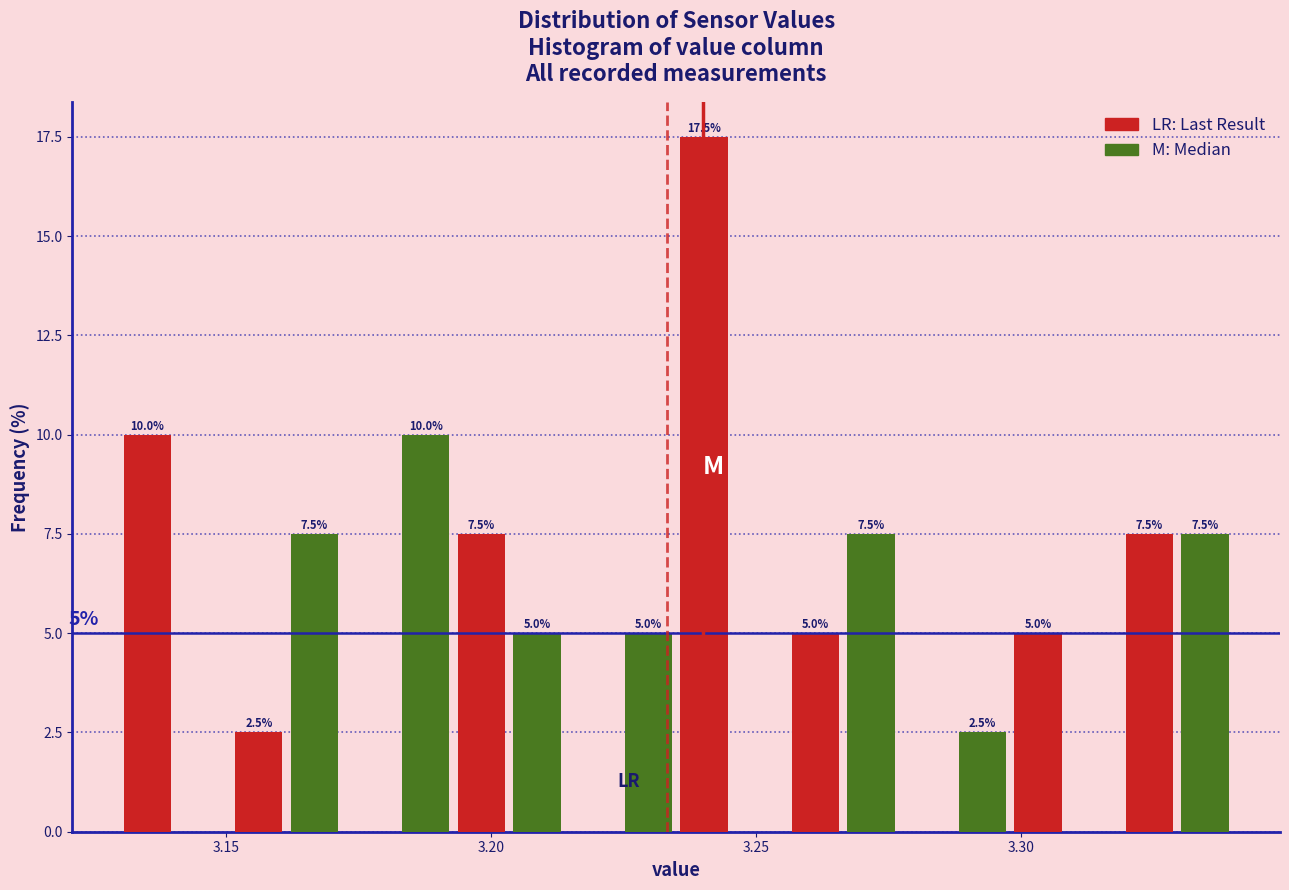

Around what value on the x-axis is the tallest bar? Give the approximate position of its centre, as read against the axis.

3.240